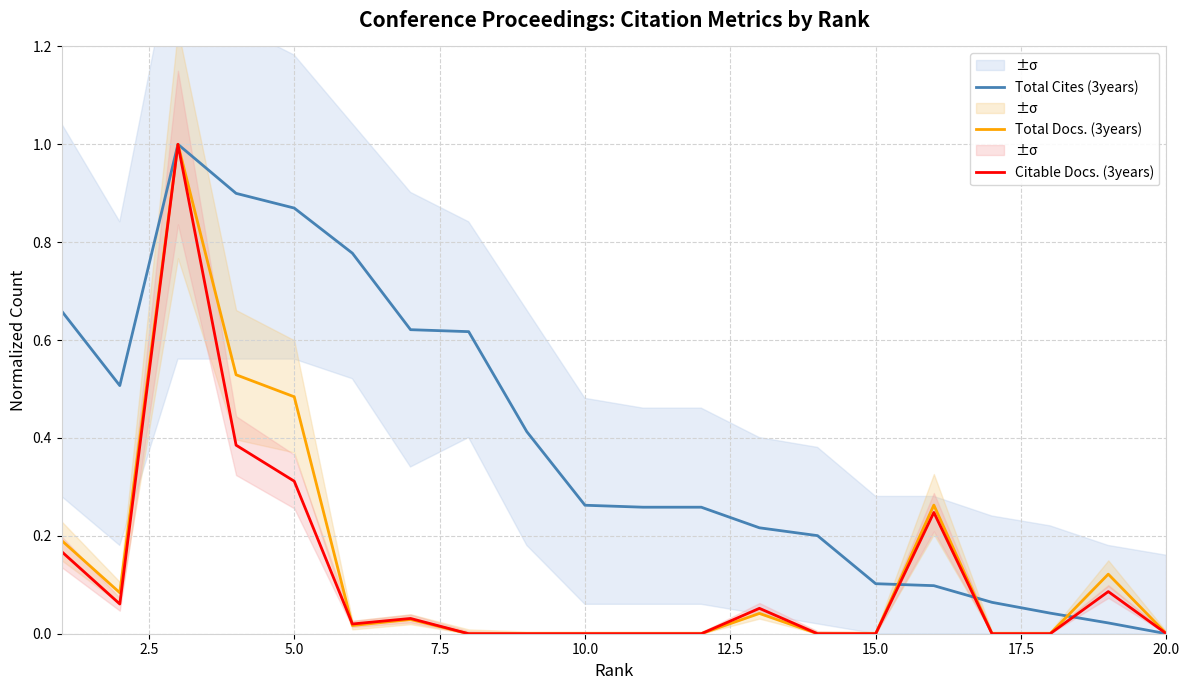

True or false: Total Cites (3years) has a value of 0.2 at 15.0.

False